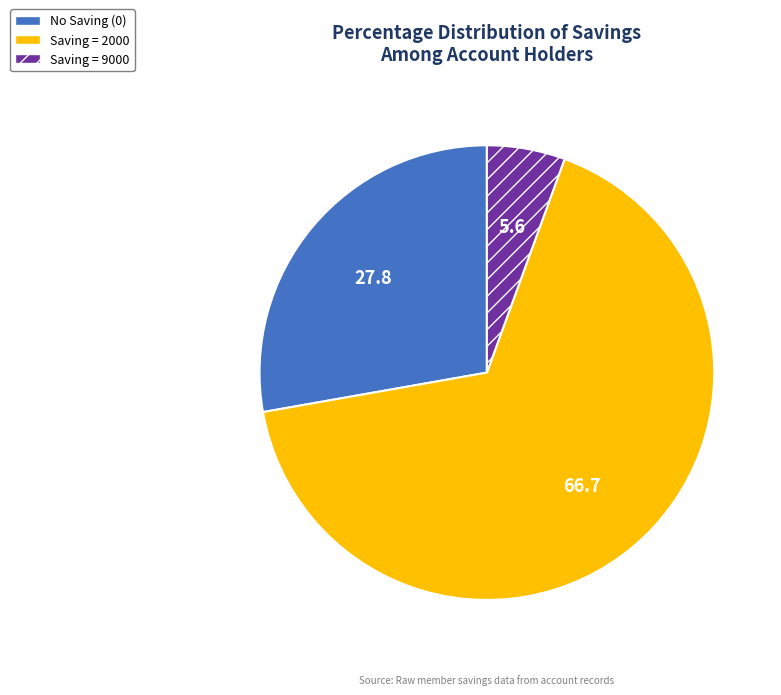

Count the number of slices in the pie.

3